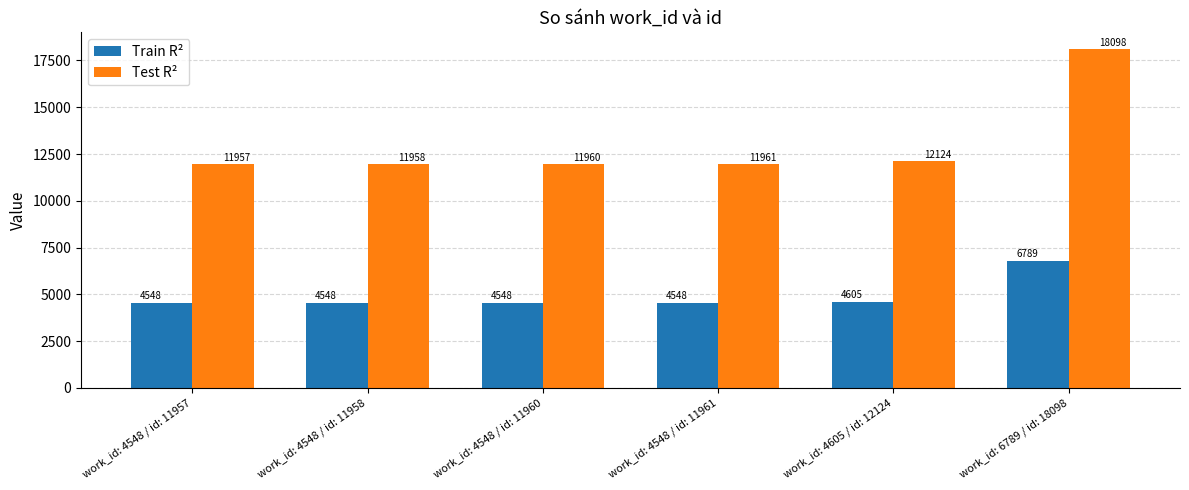

What are all the series names shown in the legend?

Train R², Test R²